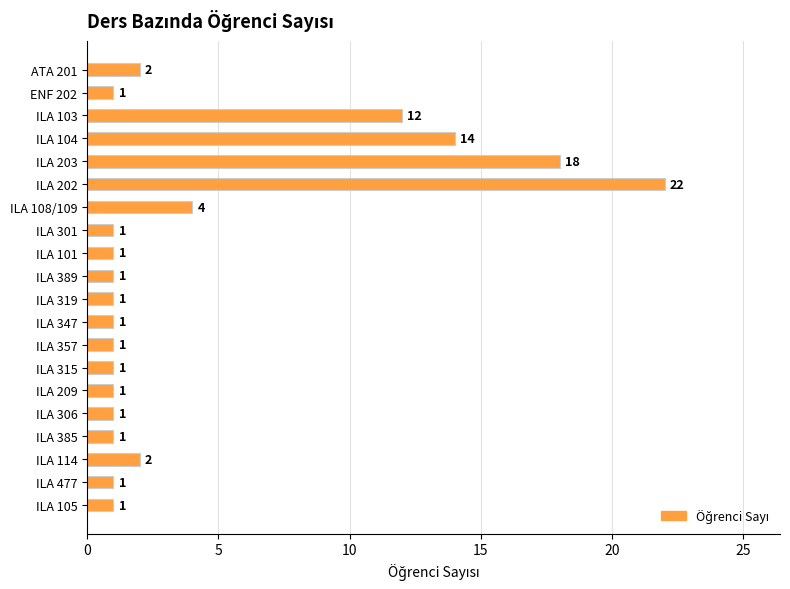

At which label is the value closest to 11?

ILA 103